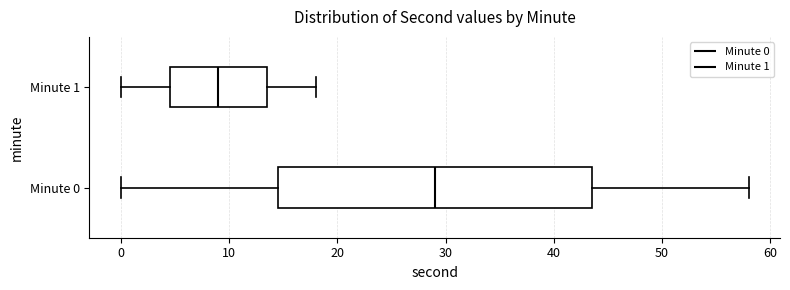

Comparing the boxes themselves (not the whiskers), which one is the widest?

Minute 0